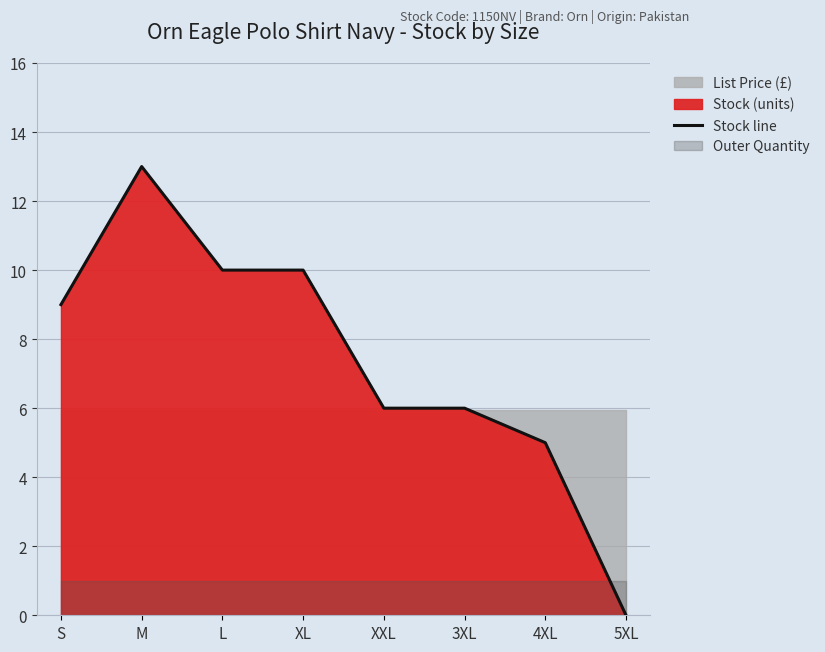

Where is the first local maximum?

M